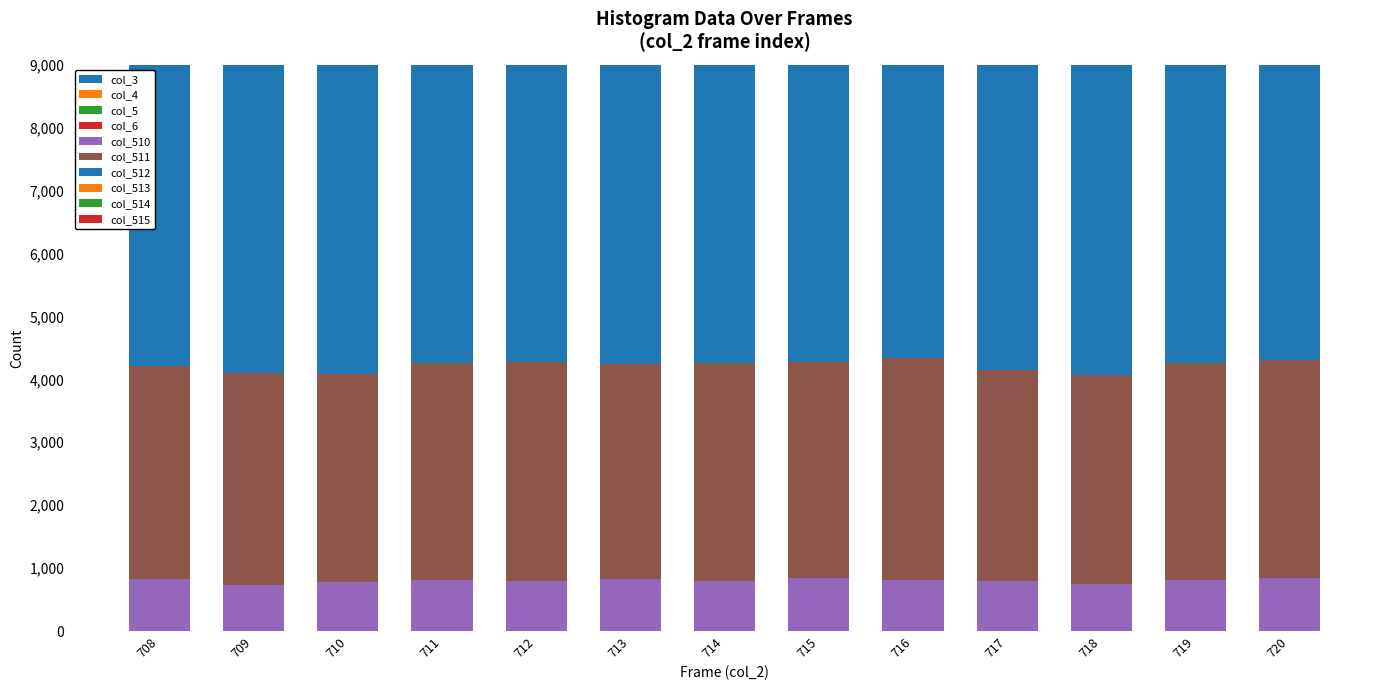

What is the total value across all series at 713?

25308